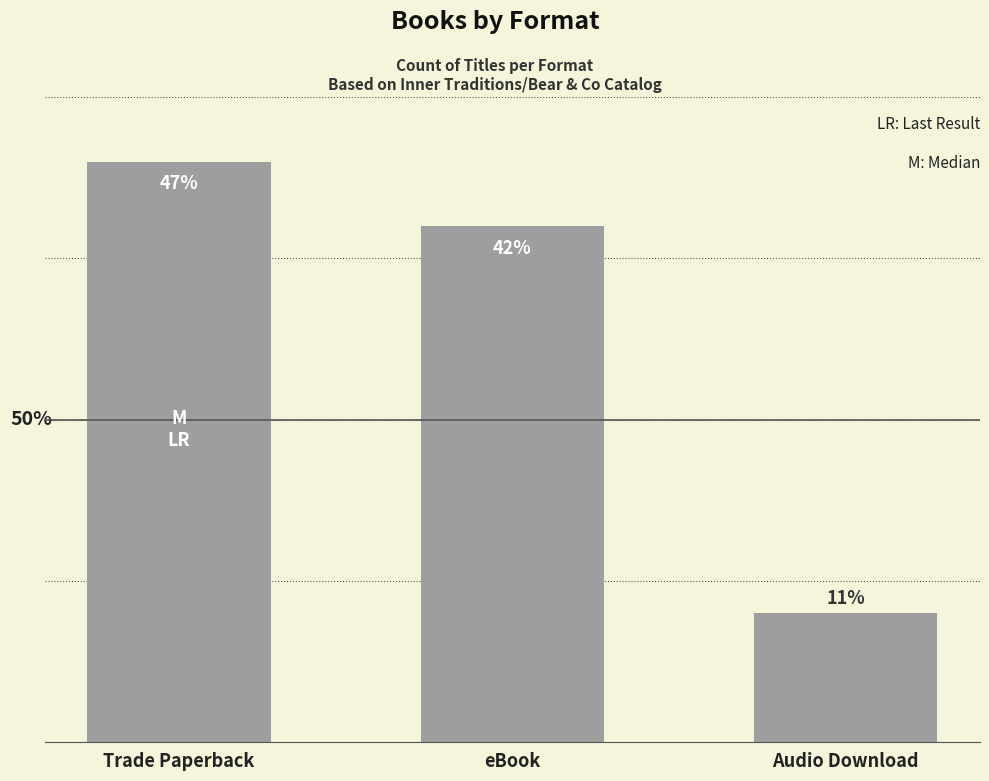

What is the change in value from eBook to Audio Download?

-12